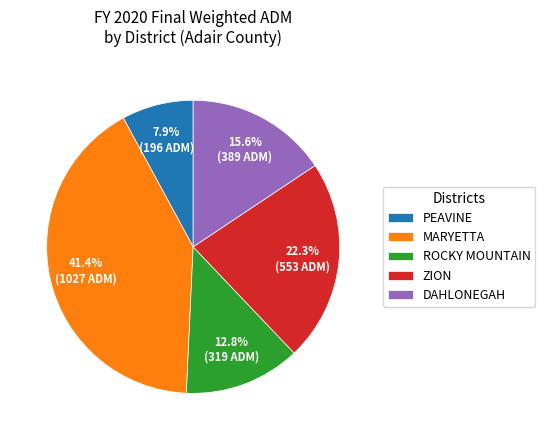

Is the sum of ZION and ROCKY MOUNTAIN greater than half?

No